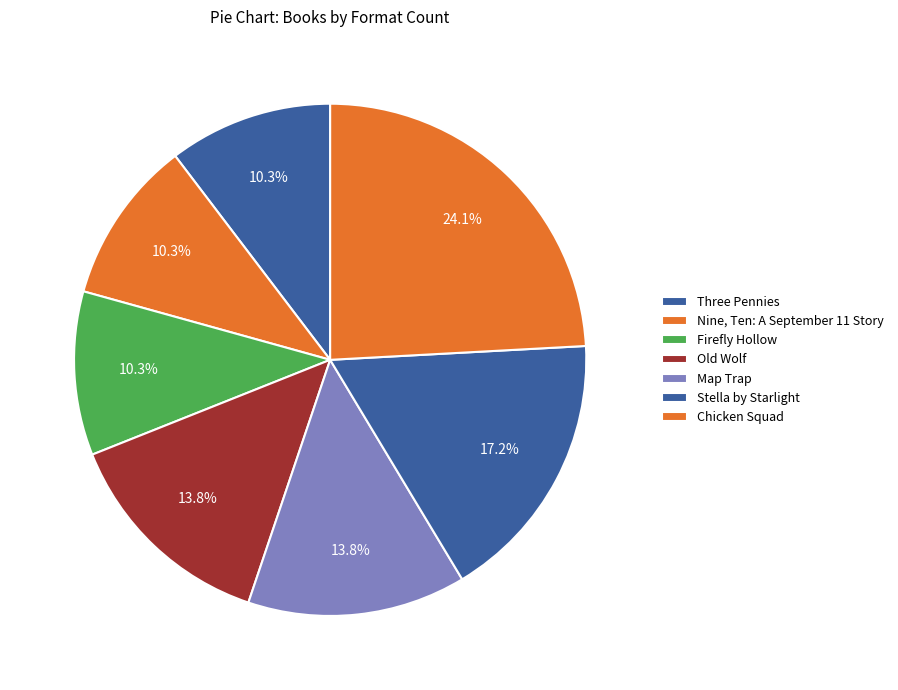

What is the smallest slice in the pie chart?

Three Pennies